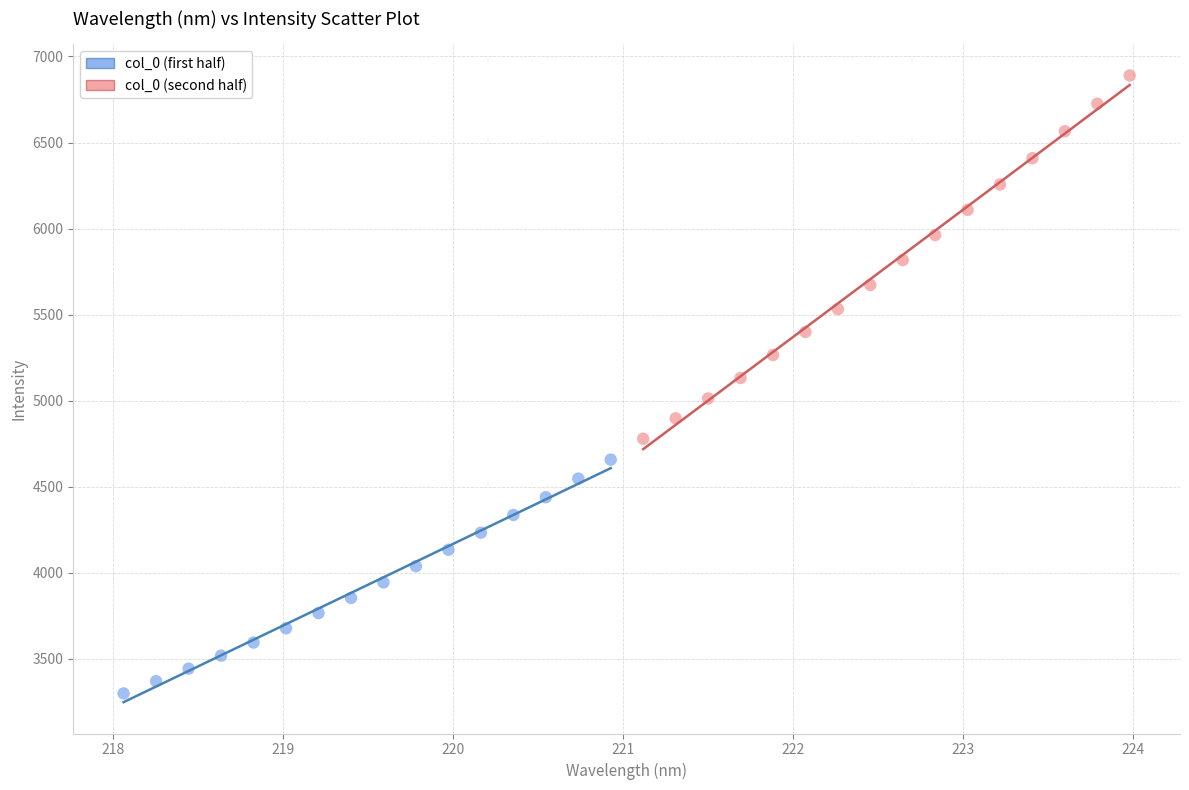

Which series reaches the maximum Y coordinate?

col_0 (second half)